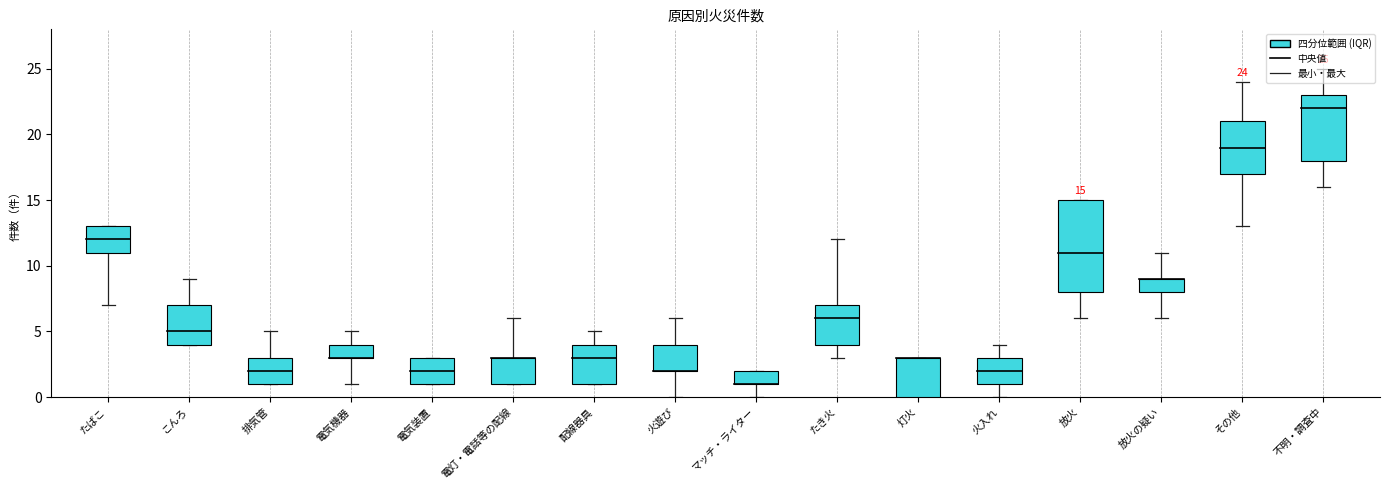

Which has a higher value, たばこ or こんろ?

たばこ